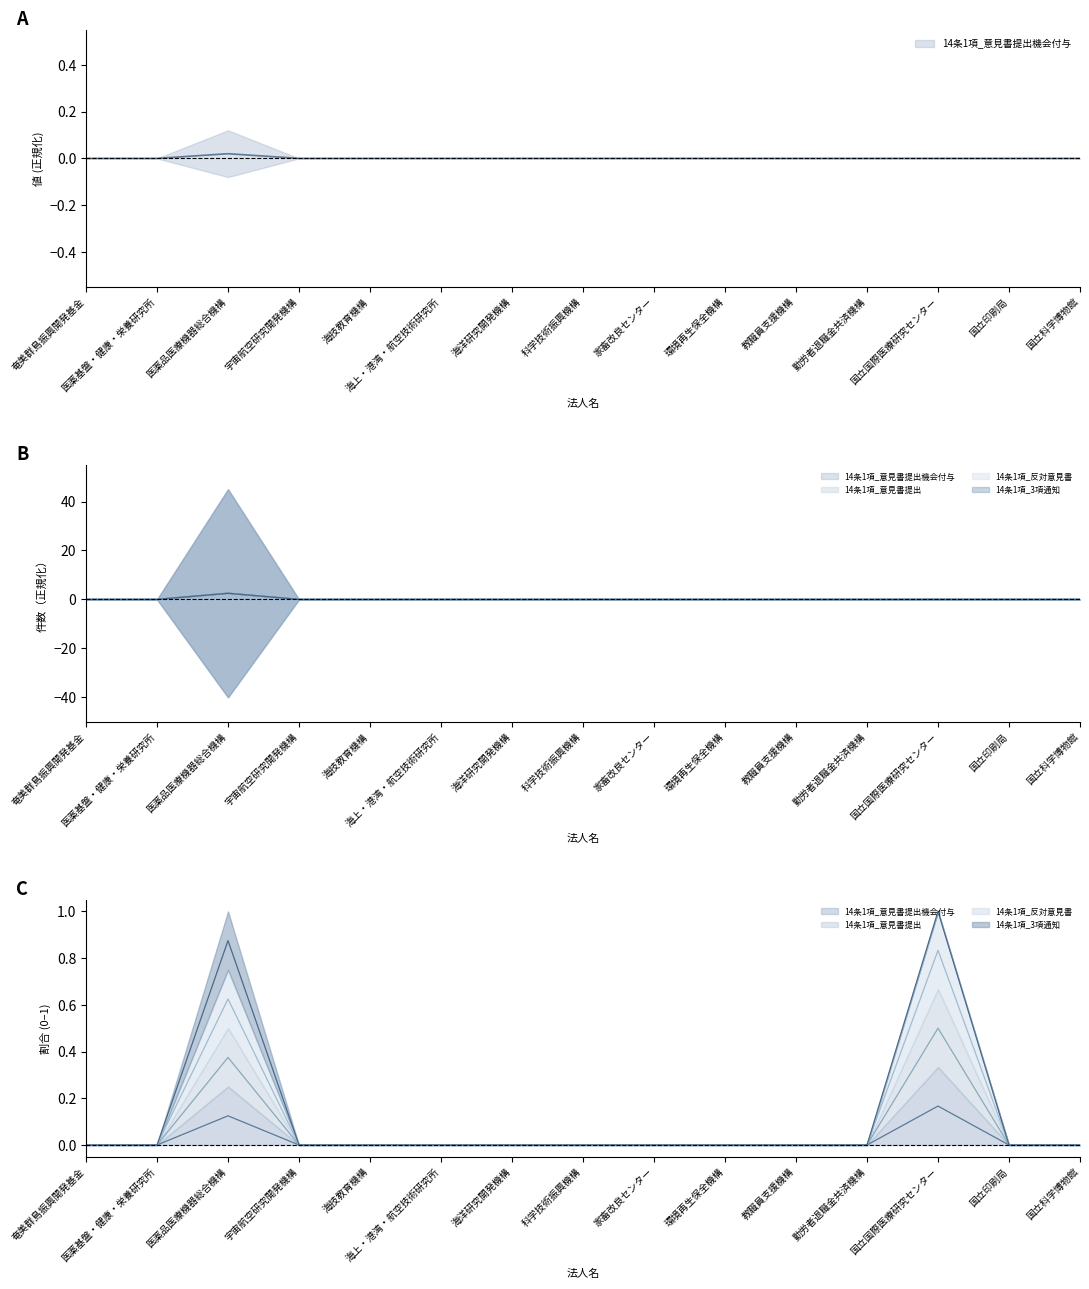

The value of 14条1項_意見書提出機会付与 at 国立国際医療研究センター is 0.0. True or false?

True